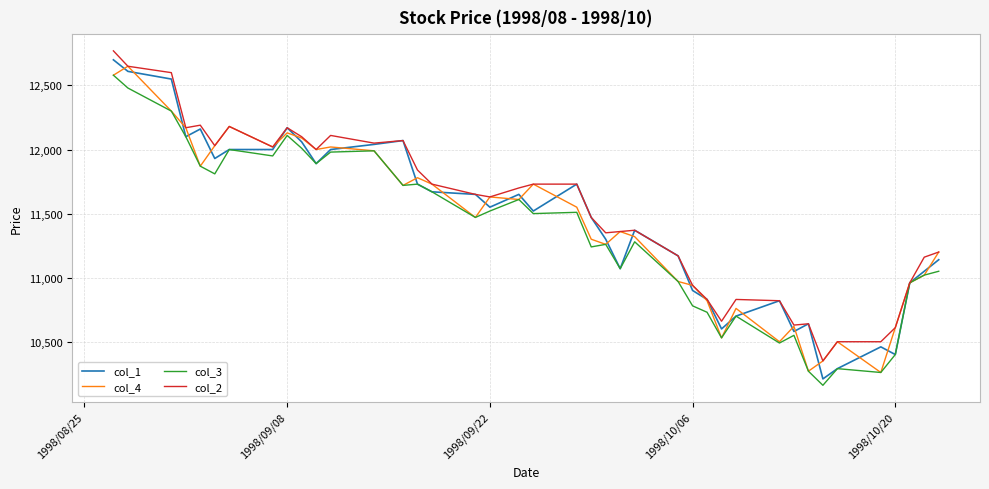

What is the highest value of the col_2 series?

12770